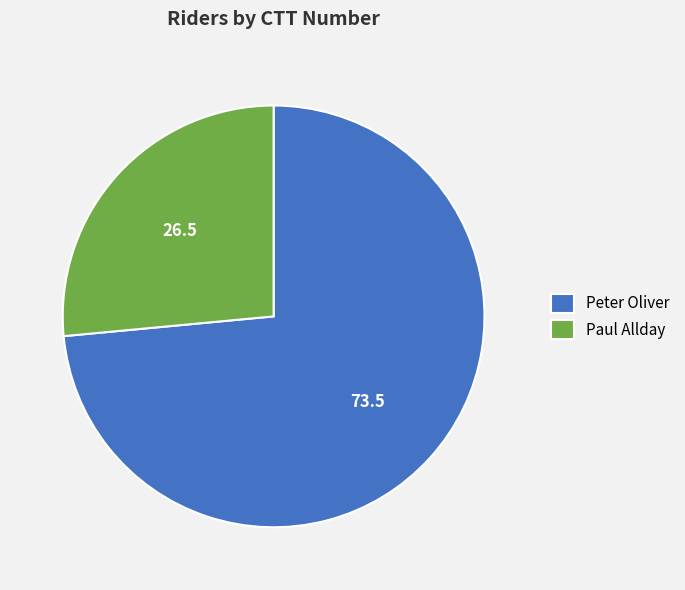

Do Peter Oliver and Paul Allday together represent more than half of the pie?

Yes